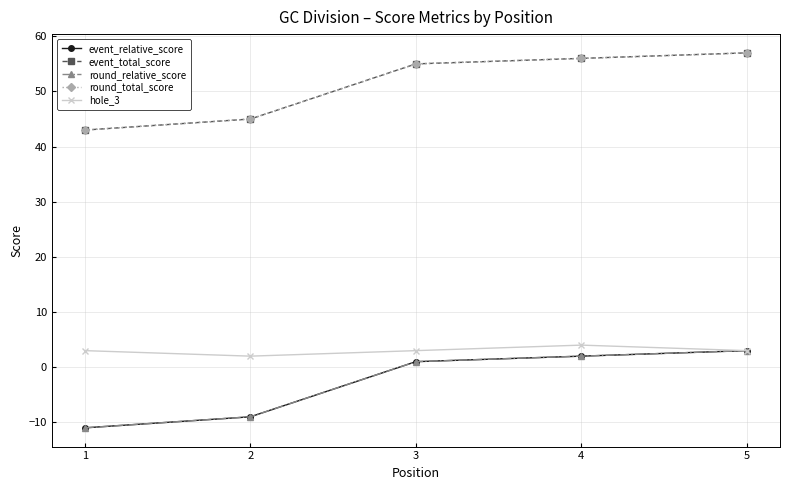

True or false: round_total_score has more than 2 points higher than both neighbors.

False